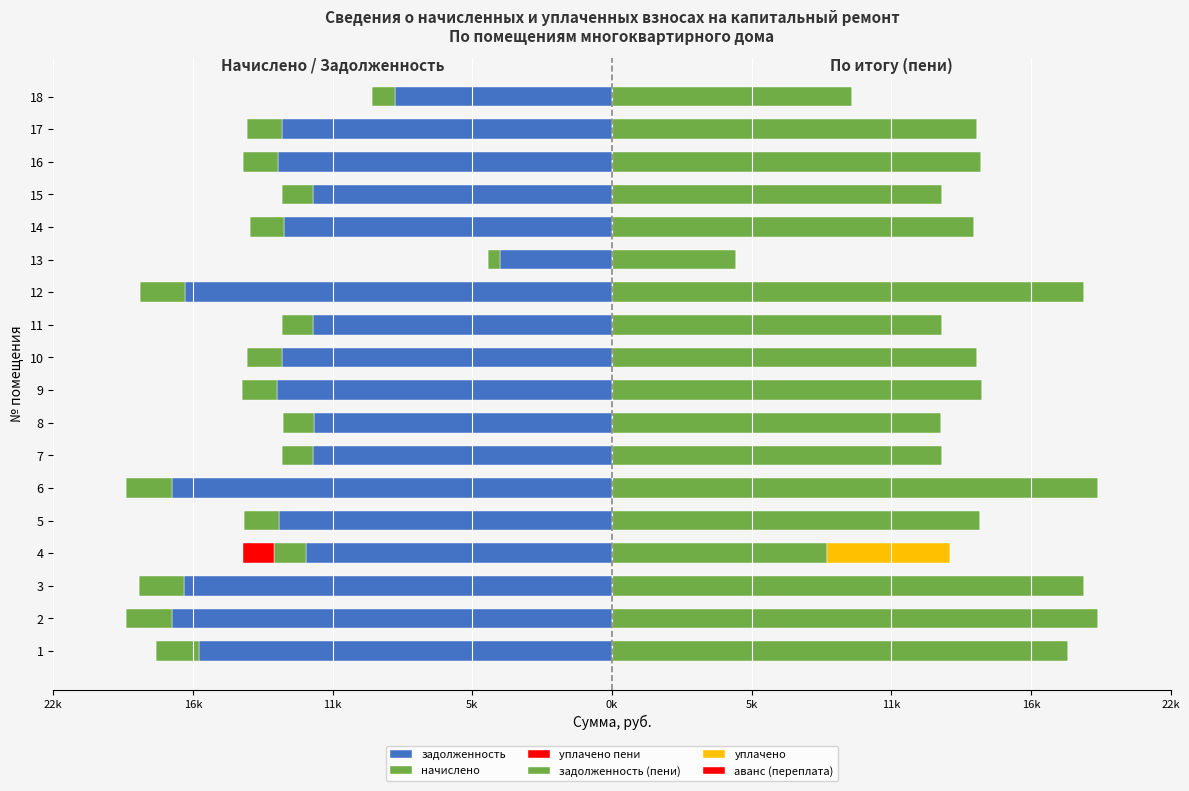

What is the difference between the highest and lowest values at 5k?

1.2